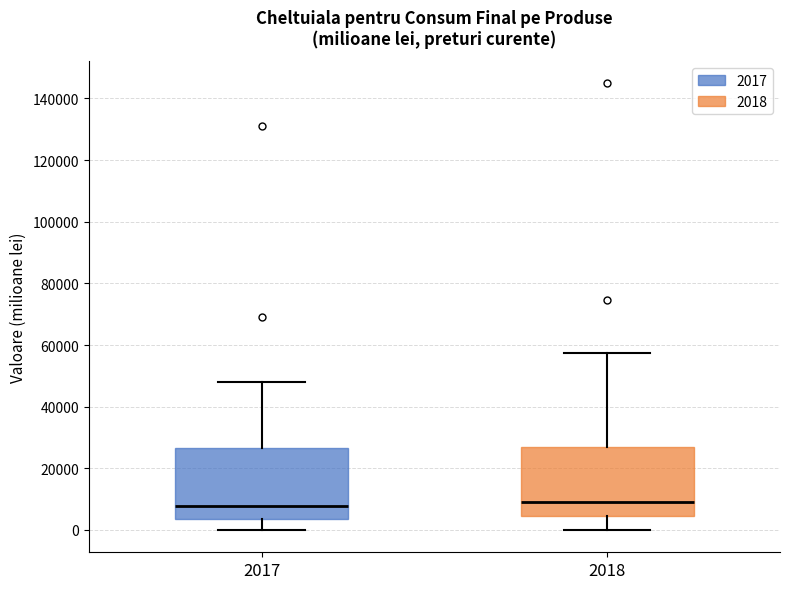

Where does the upper whisker of the box at x = 2018 end on the y-axis? The values are not printed on the chart, so give them approximately, as read against the axis.

58000